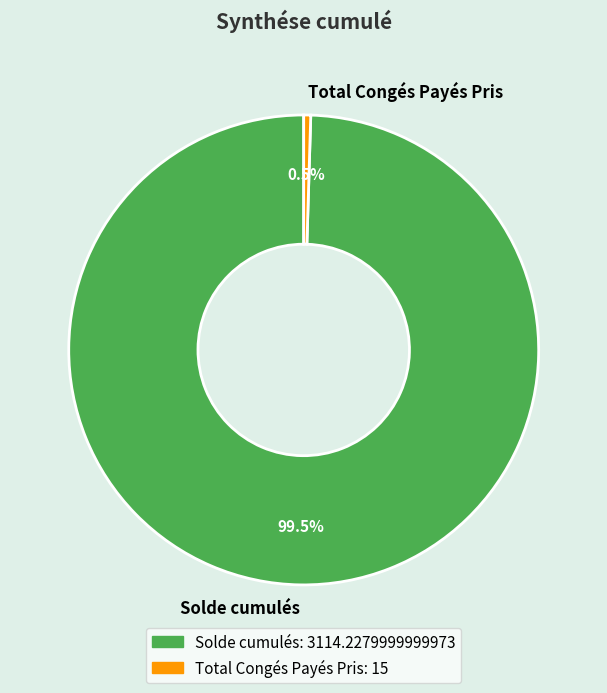

Which slice is the largest?

Solde cumulés